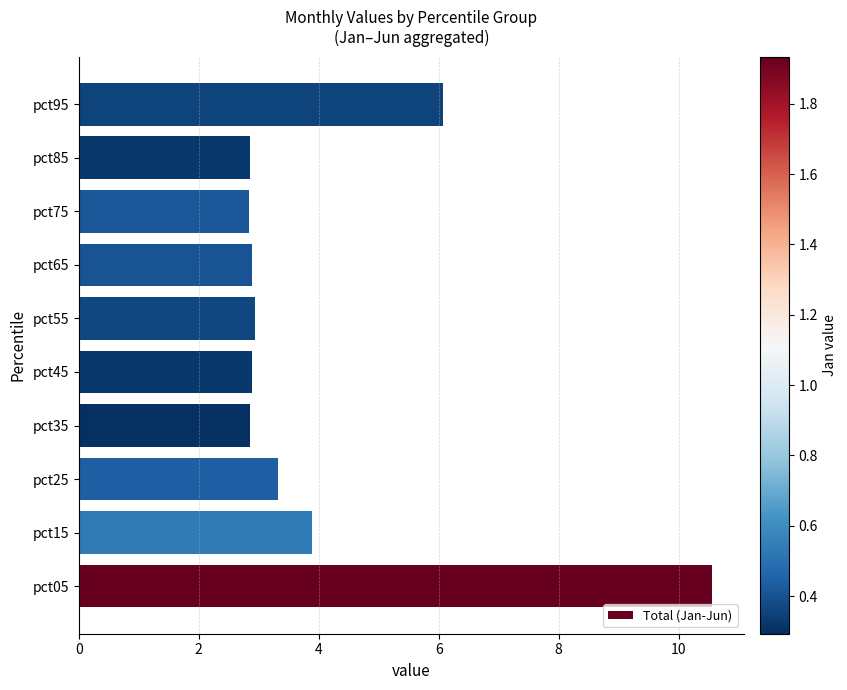

True or false: the data shows 3.9 at pct15.

True